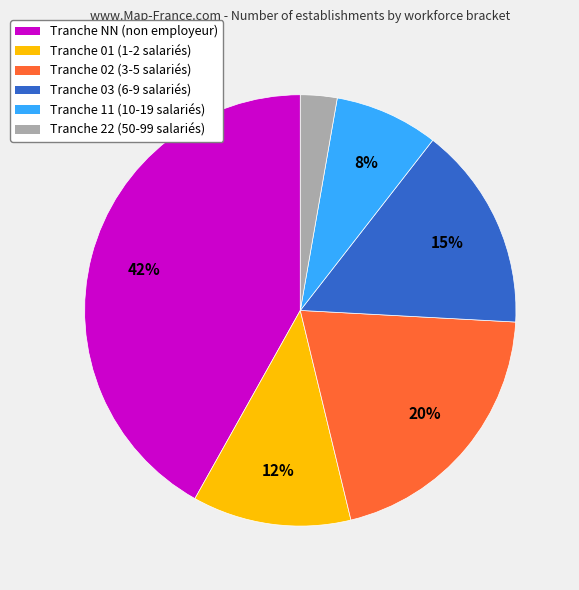

Is there a majority slice in this chart?

No